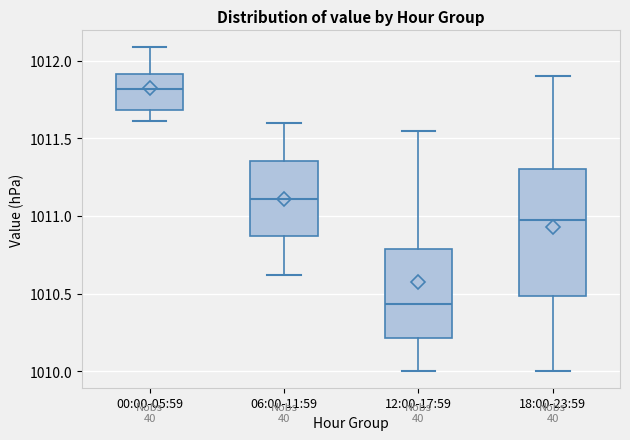

Which box has the highest median line?

00:00-05:59